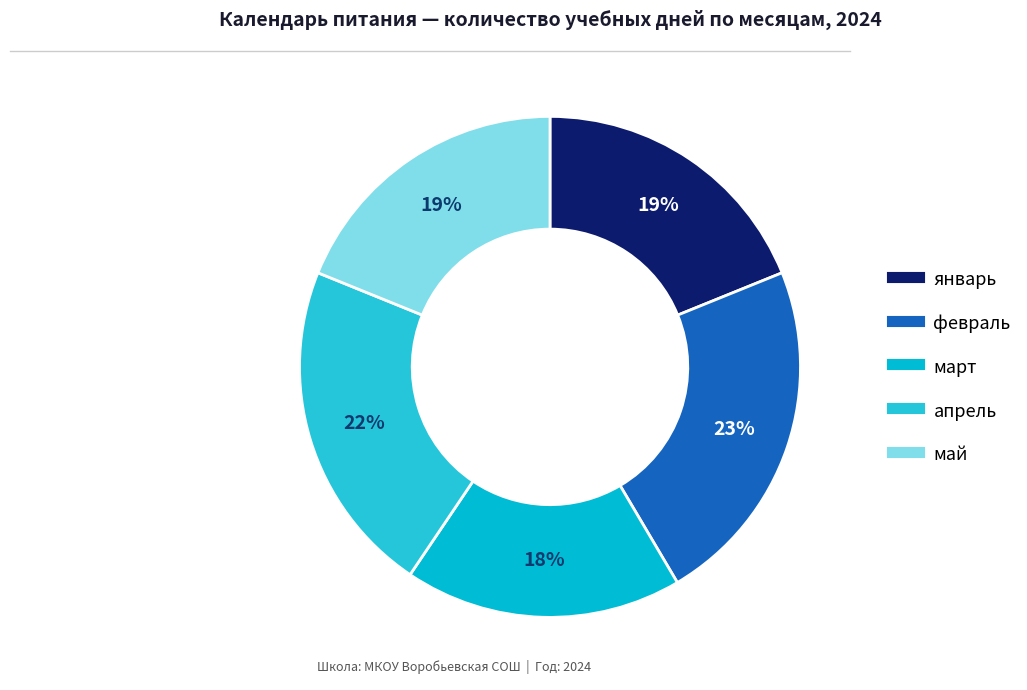

Does февраль represent more than half of the total?

No